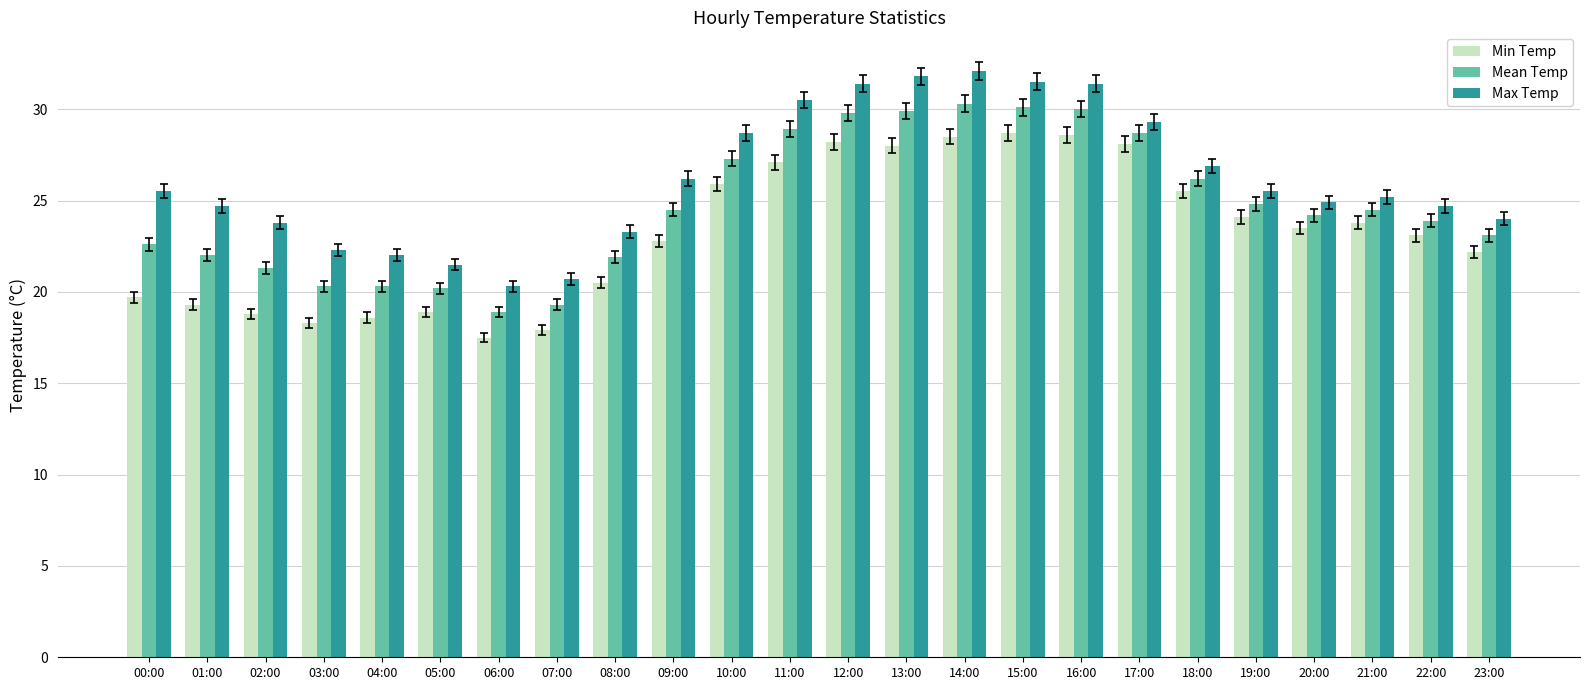

Read the Min Temp value at 01:00.

19.3